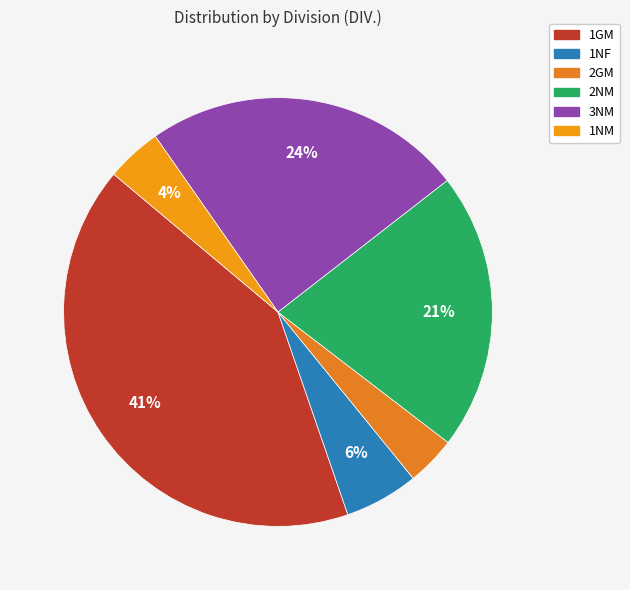

Does 3NM account for over 50% of the chart?

No